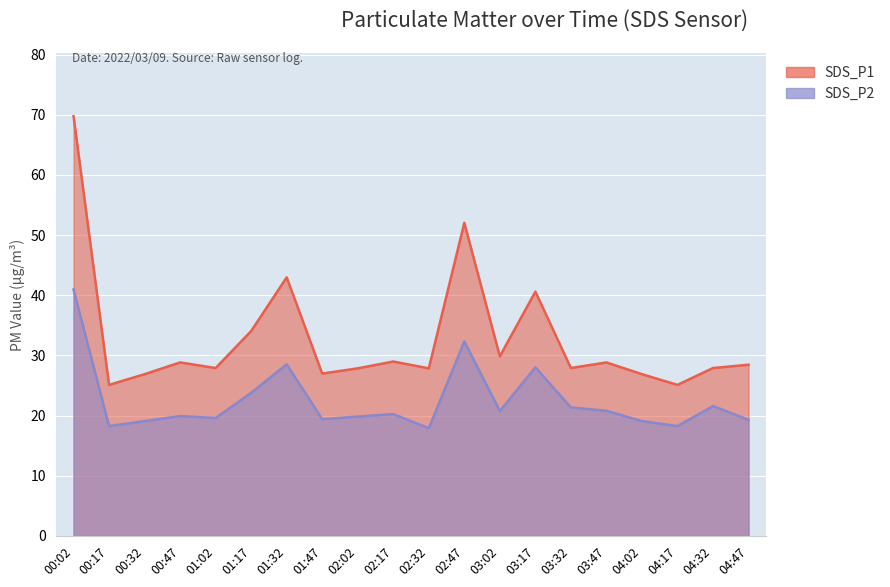

List the series in order of their peak value, highest first.

SDS_P1, SDS_P2